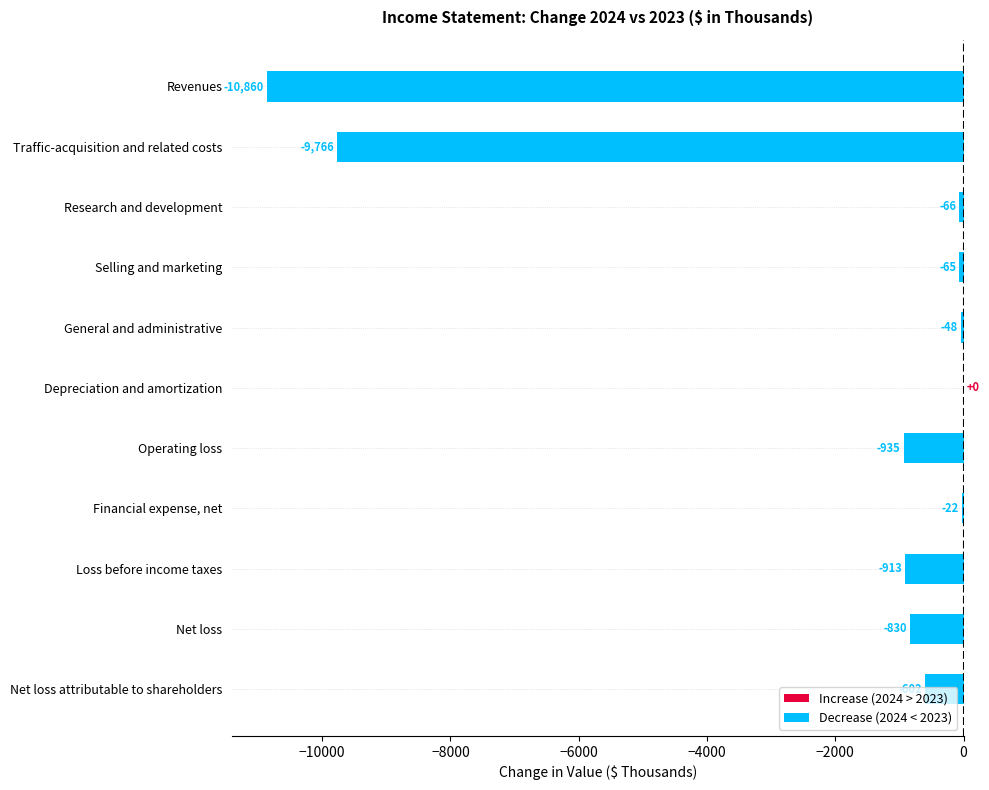

Are the bars grouped side by side (vs. stacked)?

No